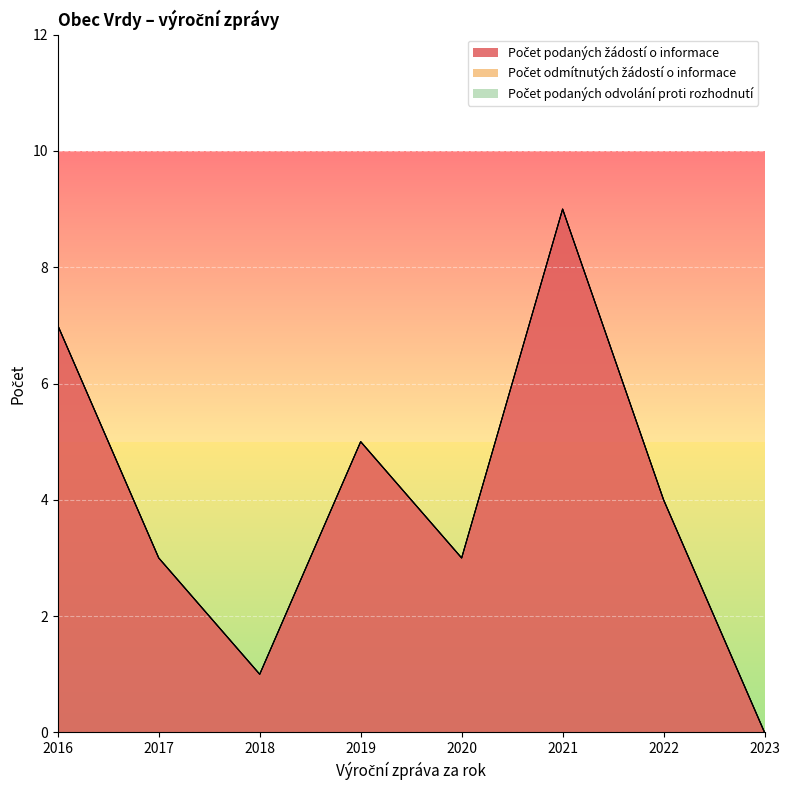

Reading left to right, list all the values displayed in this chart.

Počet podaných žádostí o informace: 2016=7	2017=3	2018=1	2019=5	2020=3	2021=9	2022=4	2023=0
Počet odmítnutých žádostí o informace: 2016=0	2017=0	2018=0	2019=0	2020=0	2021=0	2022=0	2023=0
Počet podaných odvolání proti rozhodnutí: 2016=0	2017=0	2018=0	2019=0	2020=0	2021=0	2022=0	2023=0